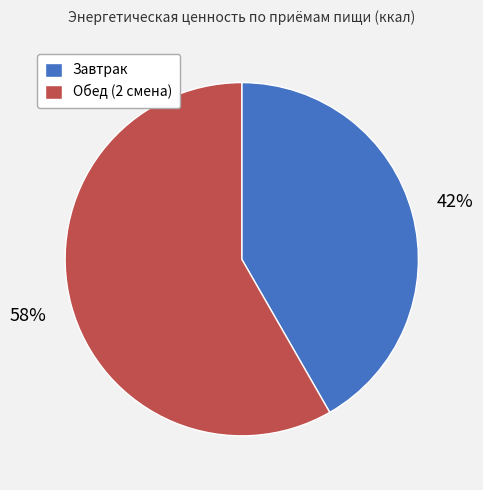

Which category has the biggest portion of the pie?

Обед (2 смена)